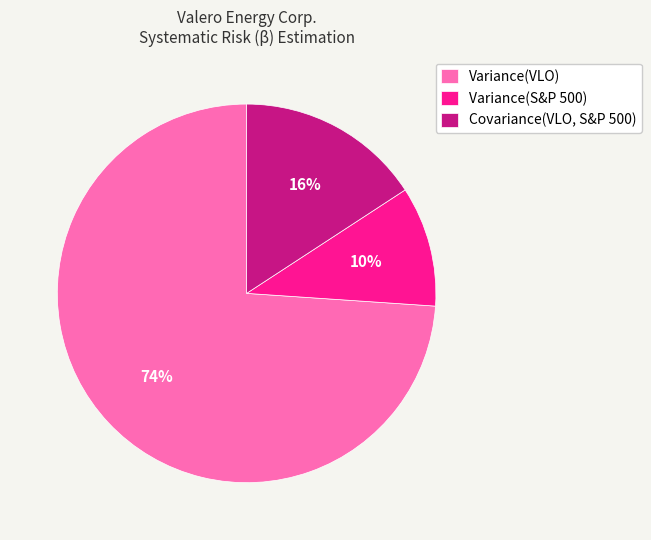

The Variance(S&P 500) slice represents 21% of the pie. True or false?

False